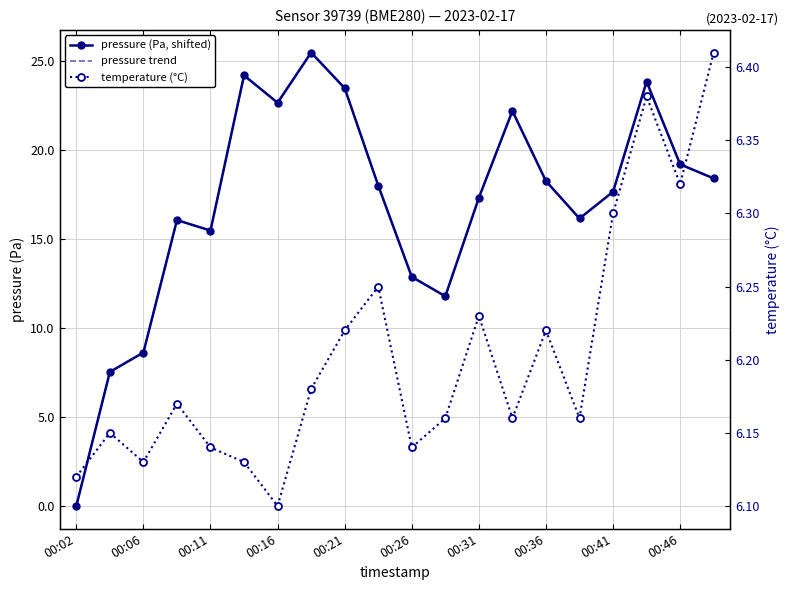

Where is pressure trend nearest to the value 12?

11